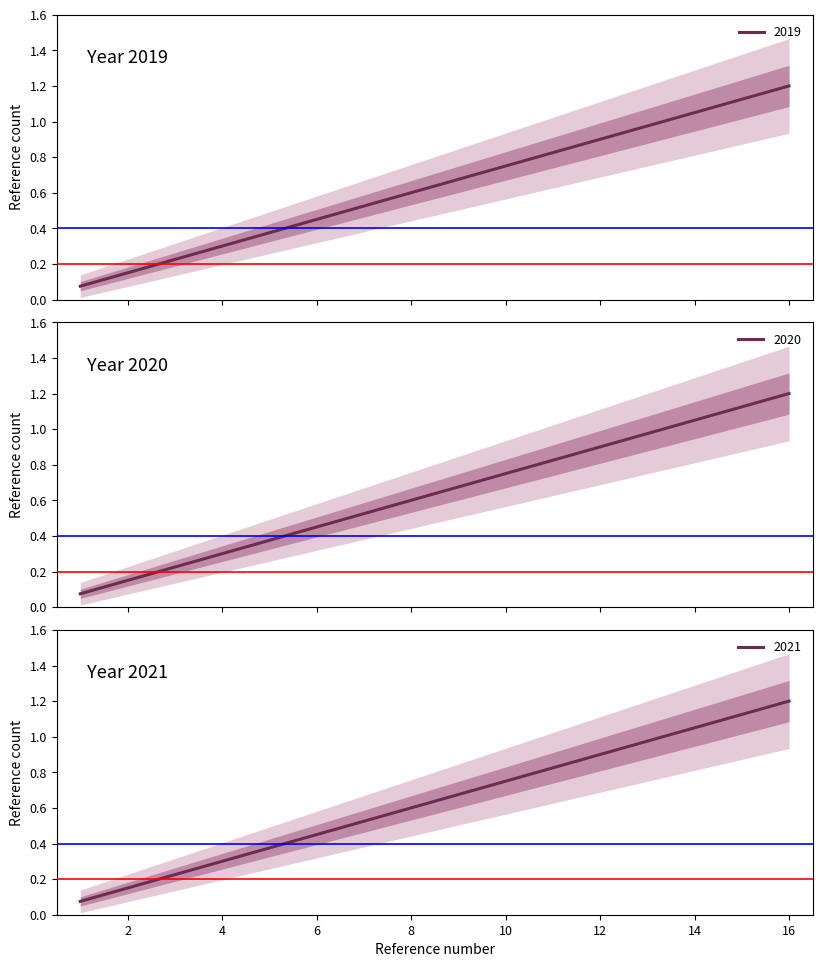

True or false: 2021 and 2019 intersect in this chart.

False